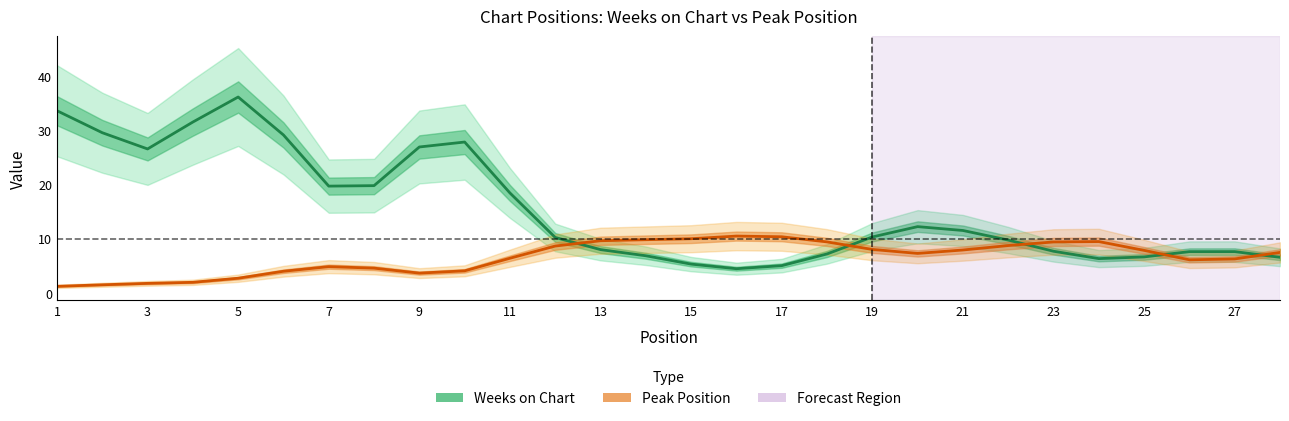

The value of Peak Position at 3 is 1.5. True or false?

True